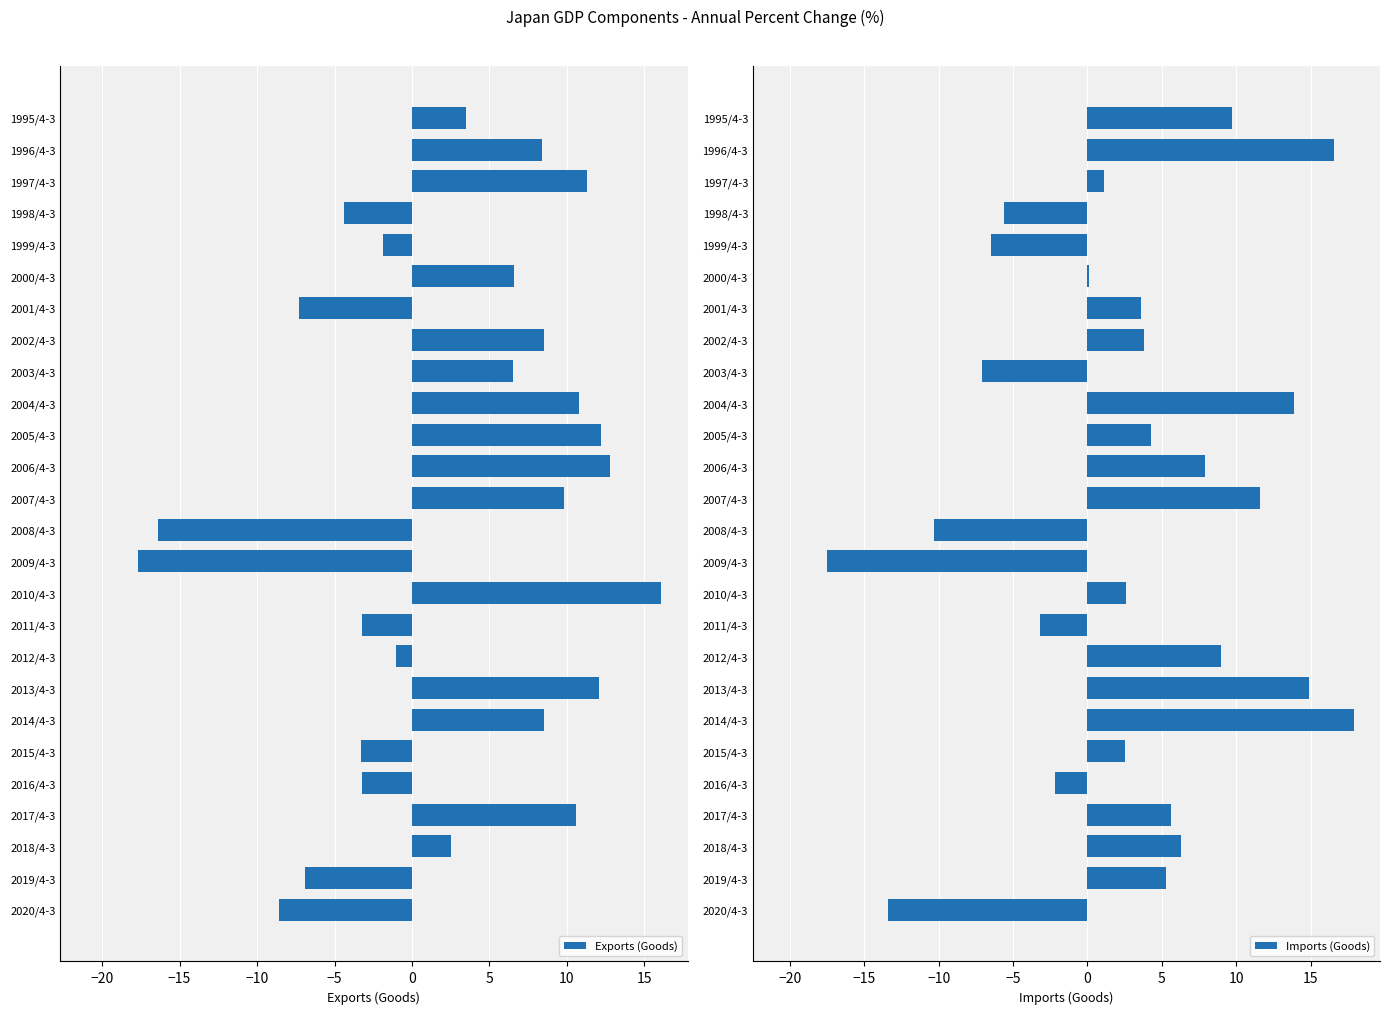

Reading left to right, what are all the values shown in this chart?

Exports (Goods): 3.5	8.4	11.3	-4.4	-1.9	6.6	-7.3	8.5	6.5	10.8	12.2	12.8	9.8	-16.4	-17.7	16.1	-3.2	-1.0	12.1	8.5	-3.3	-3.2	10.6	2.5	-6.9	-8.6
Imports (Goods): 9.7	16.6	1.1	-5.6	-6.5	0.1	3.6	3.8	-7.1	13.9	4.3	7.9	11.6	-10.3	-17.5	2.6	-3.2	9.0	14.9	17.9	2.5	-2.2	5.6	6.3	5.3	-13.4